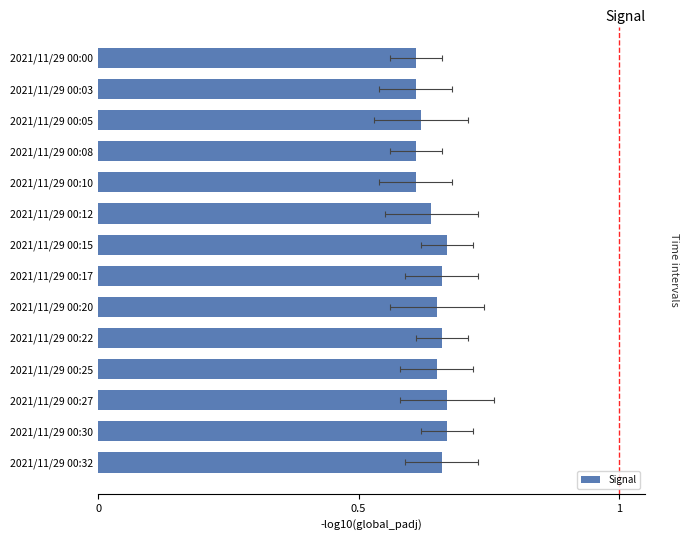

What is the sum of the values at 2021/11/29 00:10 and 2021/11/29 00:15?

1.3